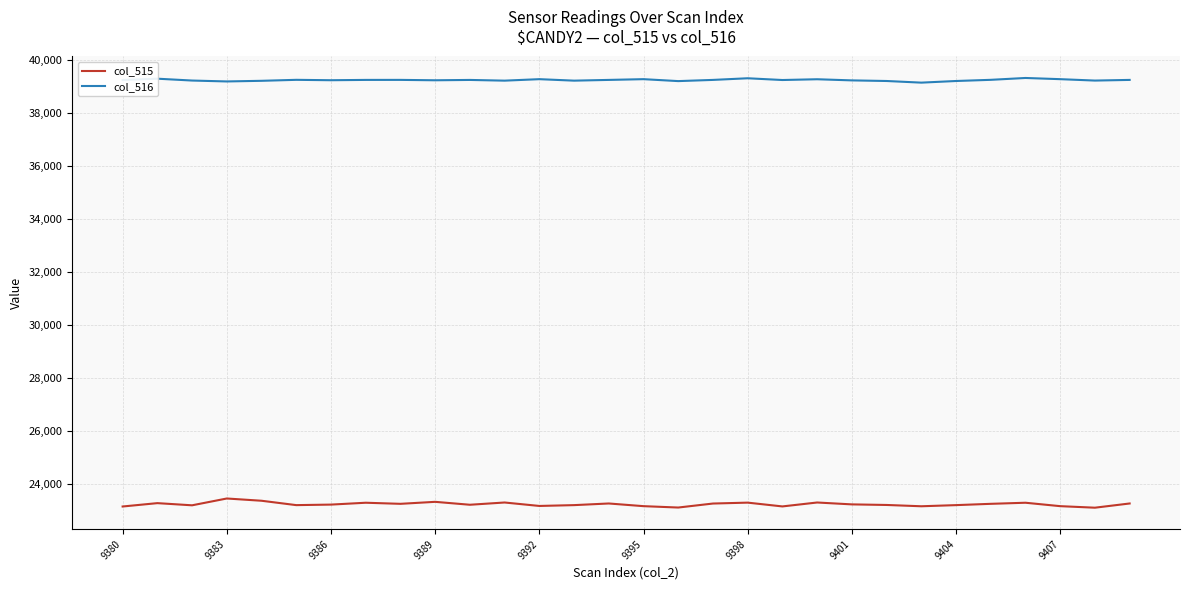

Rank the series by their maximum value, from highest to lowest.

col_516, col_515